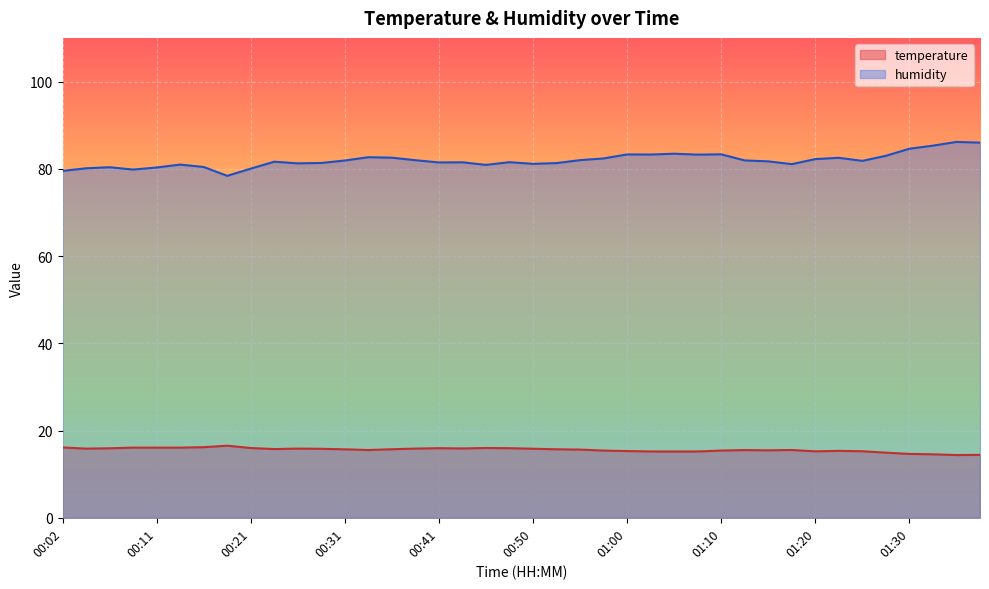

Count the number of data series in this chart.

2